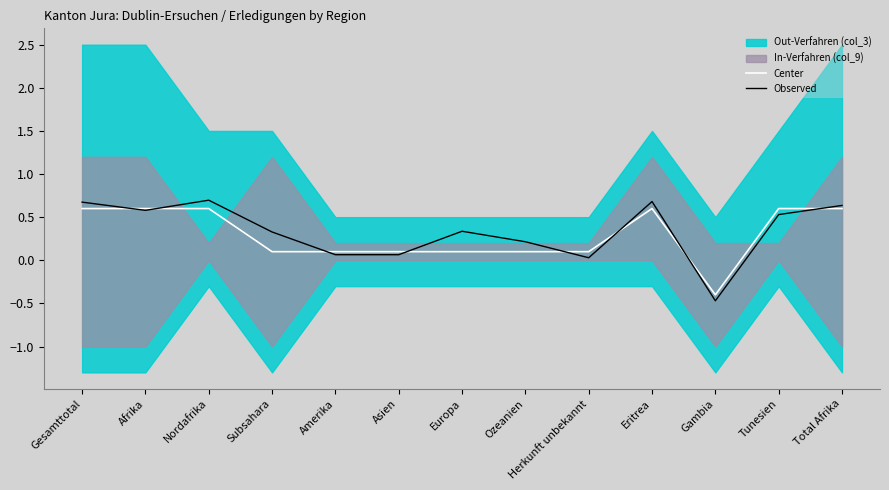

What is the difference between the maximum and minimum values in the Center series?

1.0